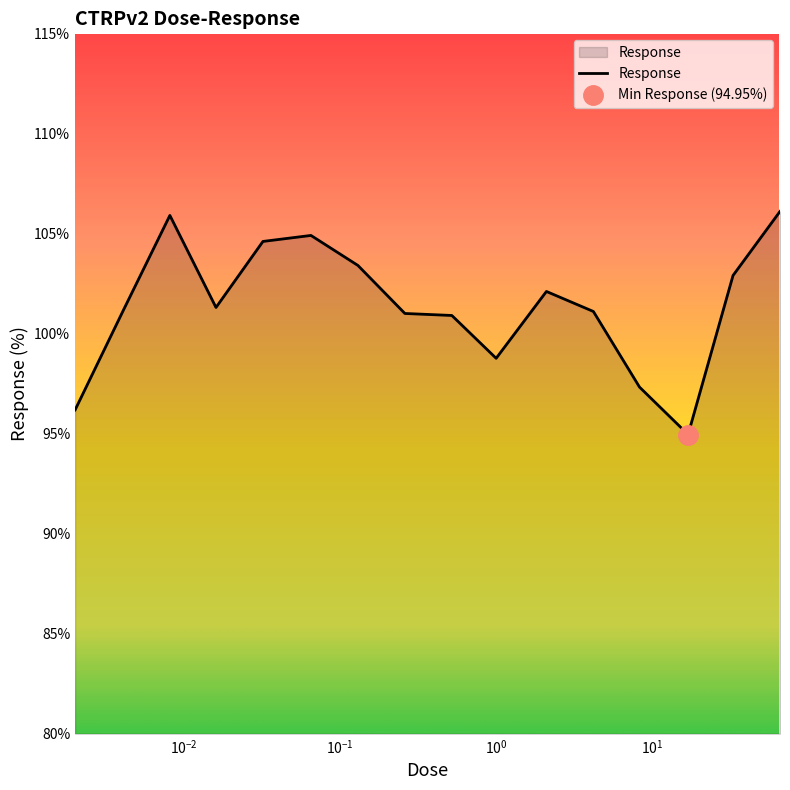

The value at 0.0081 is 148.2. True or false?

False